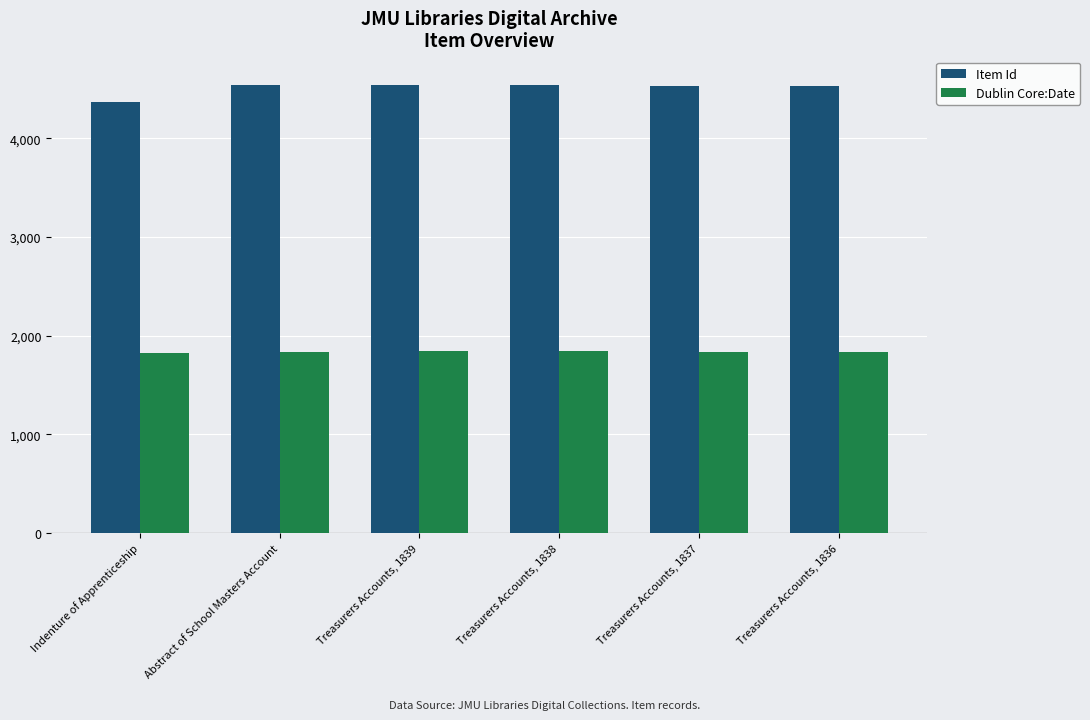

What is the total value across all series at Treasurers Accounts, 1836?

6369